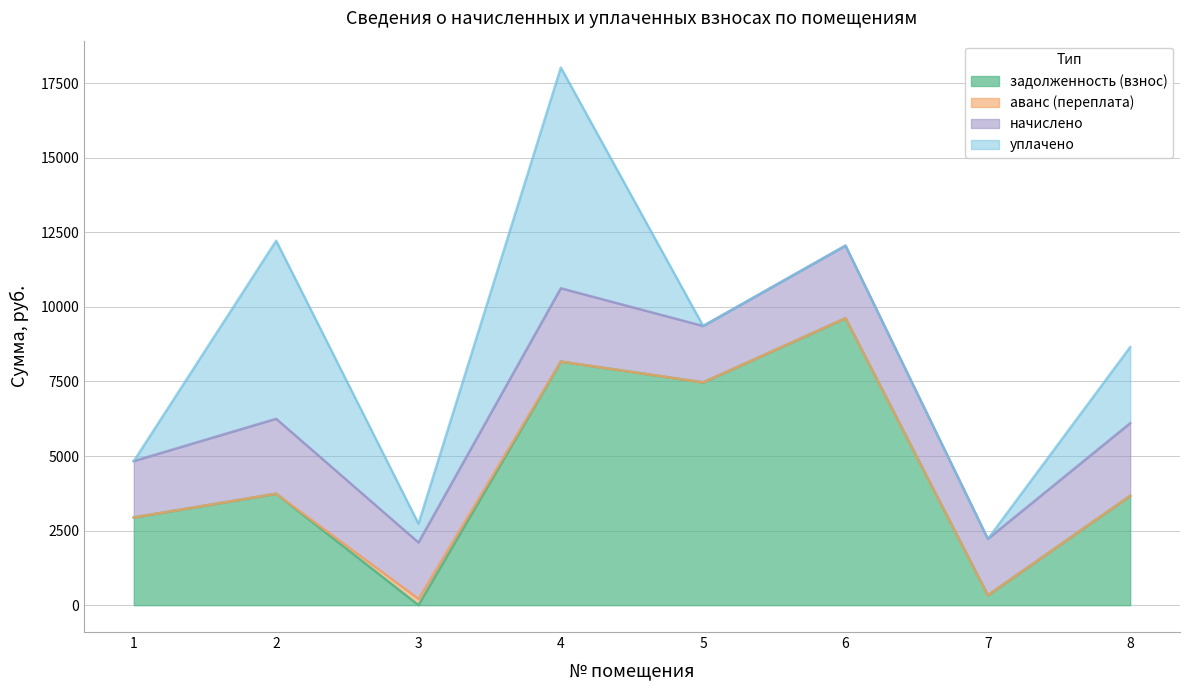

True or false: задолженность (взнос) has a value of 2723.5 at 5.

False